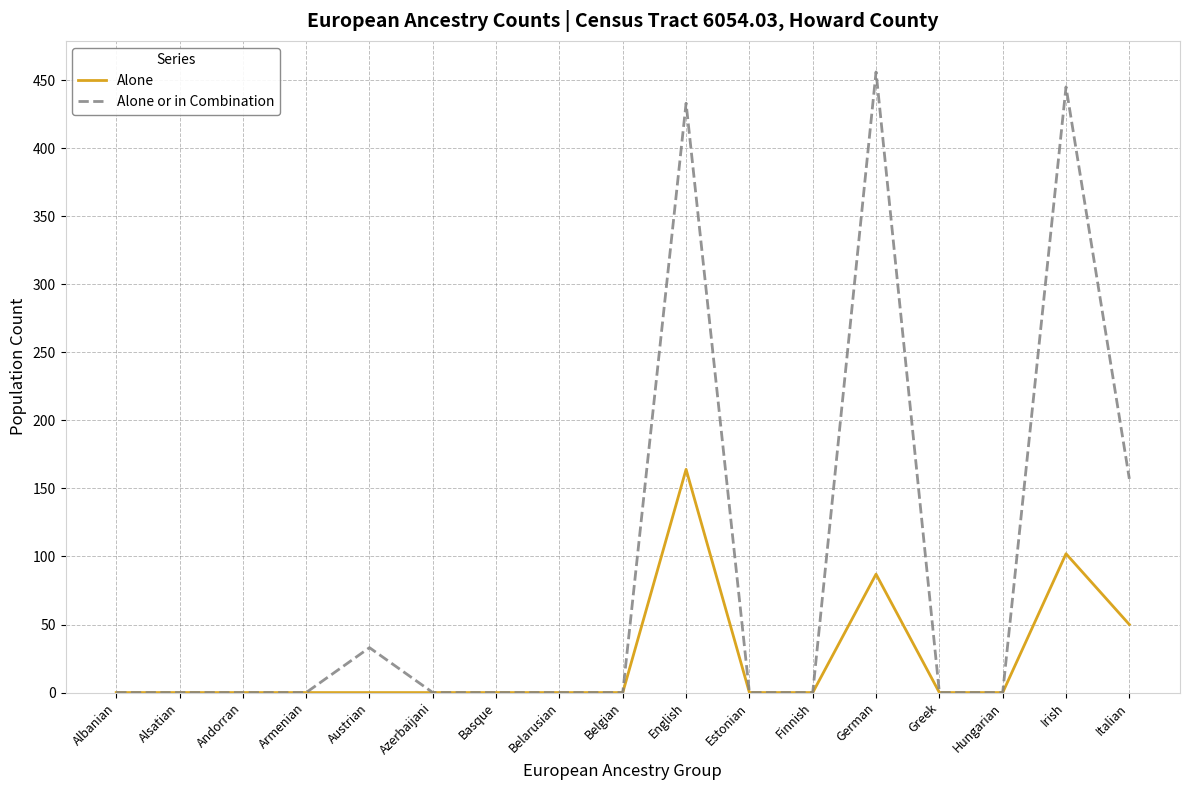

What are all the series names shown in the legend?

Alone, Alone or in Combination